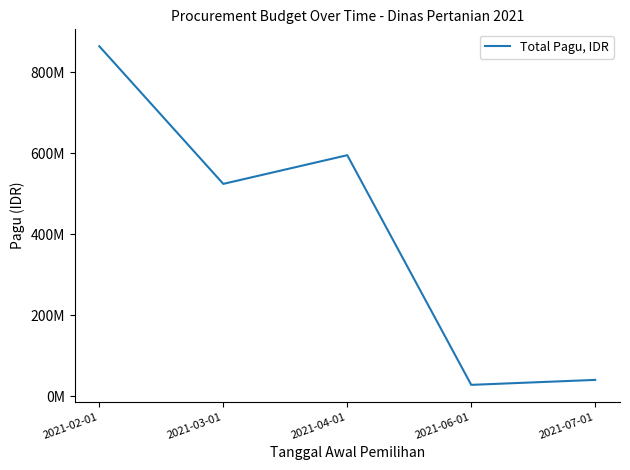

Rank the categories by value from lowest to highest.

2021-06-01, 2021-07-01, 2021-03-01, 2021-04-01, 2021-02-01